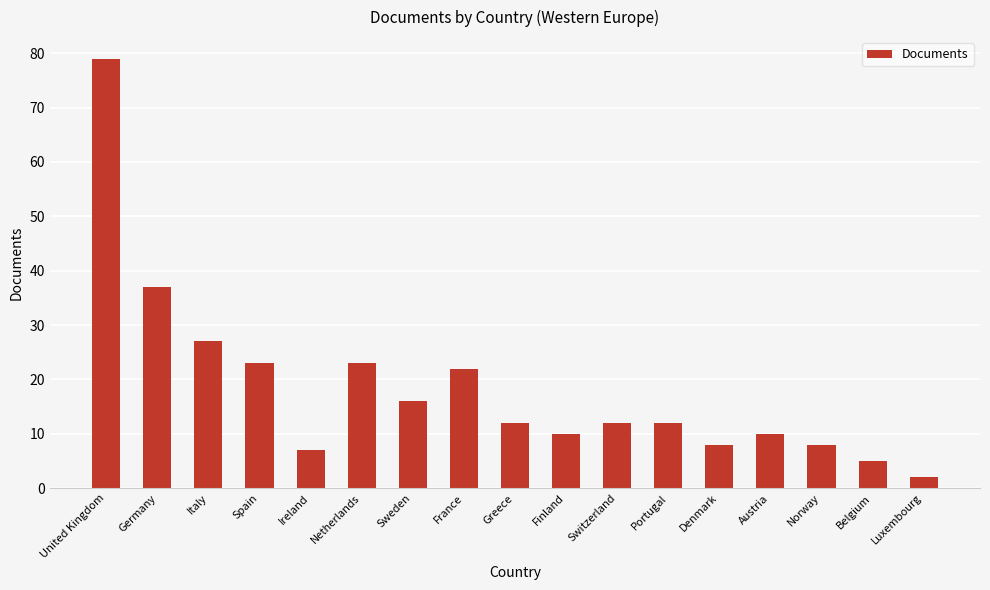

True or false: the data shows 5 at Spain.

False